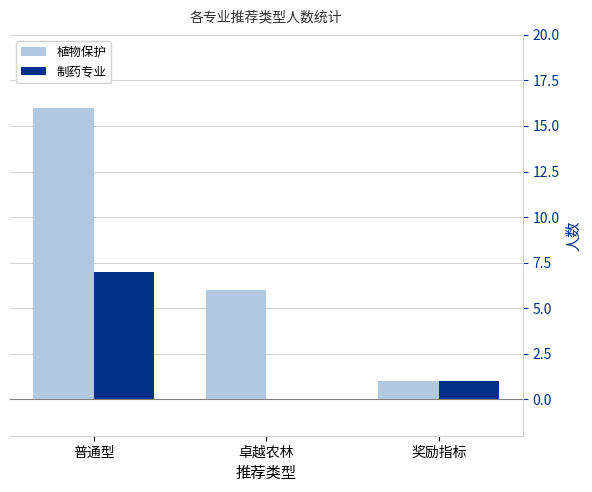

What is the difference between the 制药专业 values at 普通型 and 卓越农林?

7